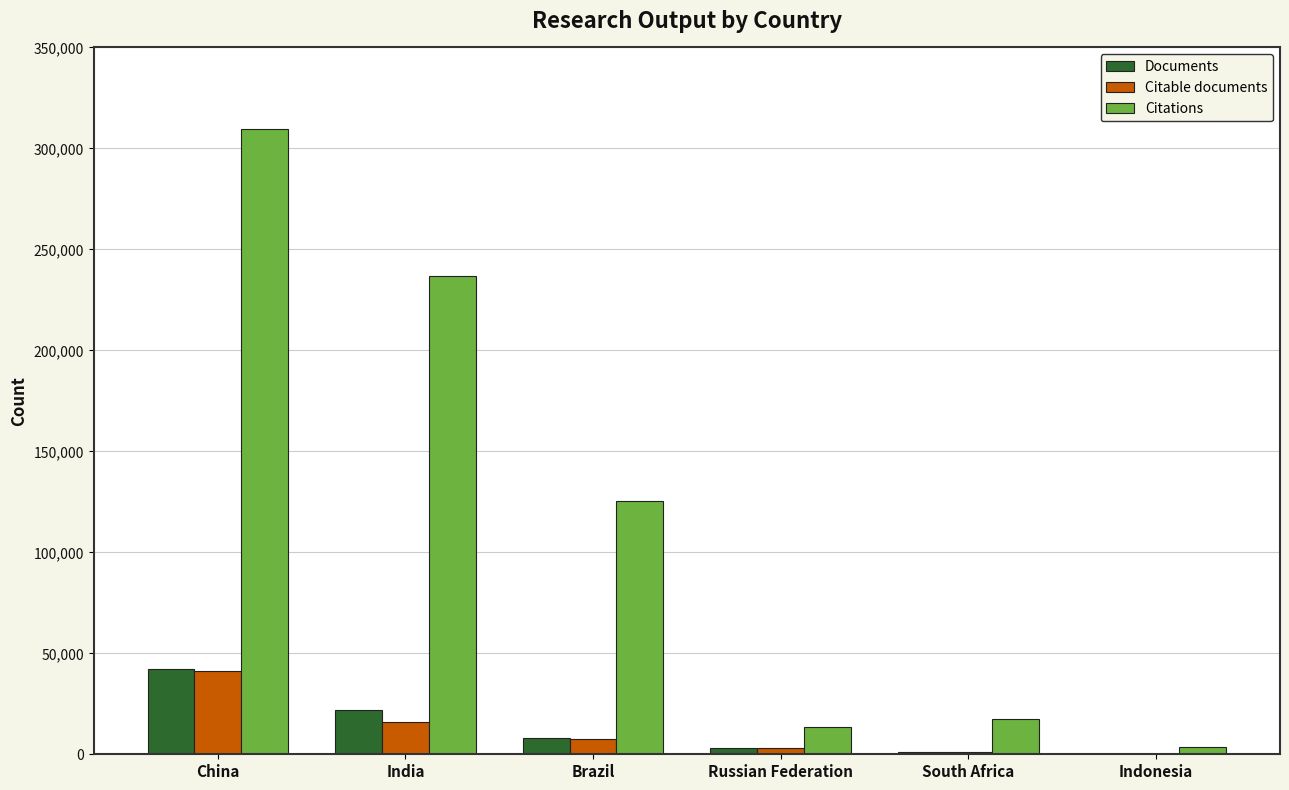

At which label does Documents first exceed 8154?

China